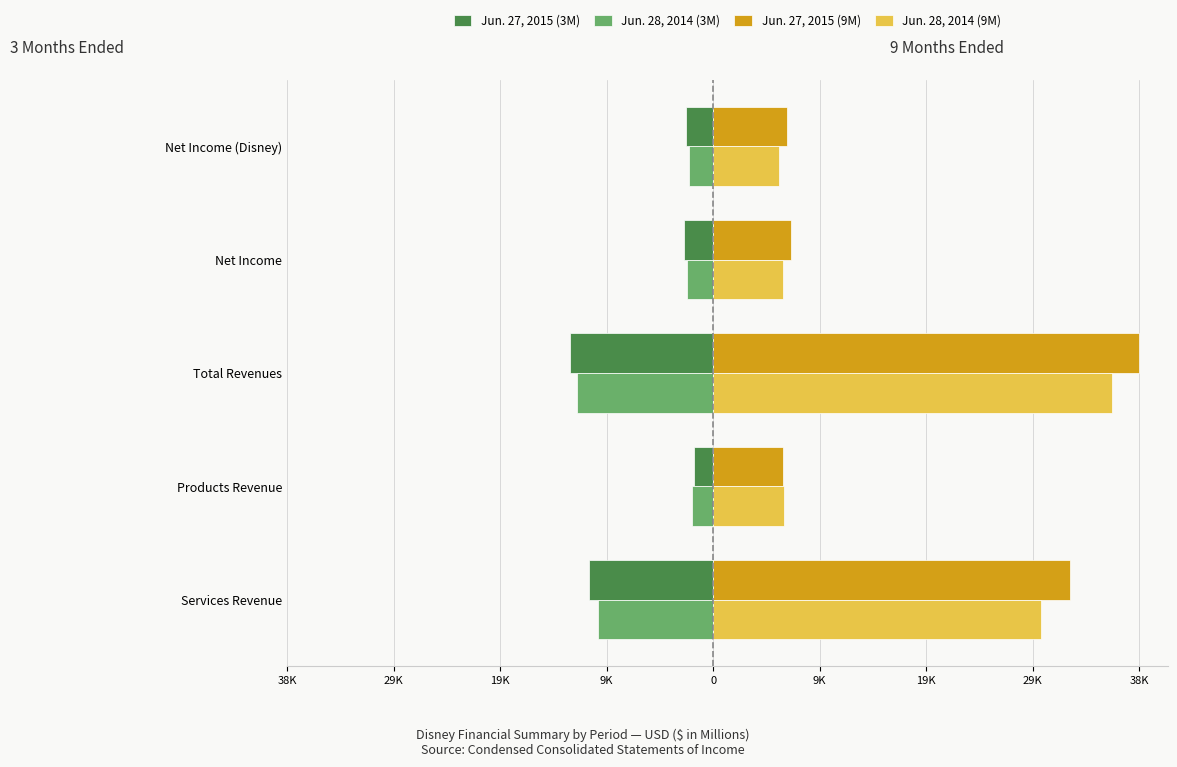

At how many categories does at least one series exceed 24639?

2